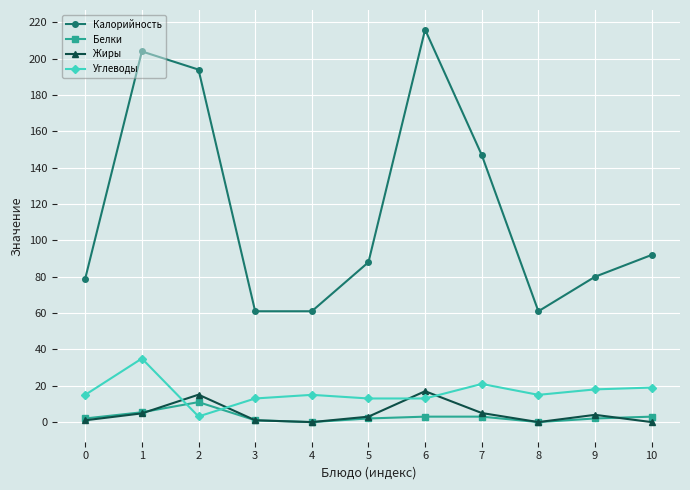

Which series changed the most between 1 and 6?

Углеводы